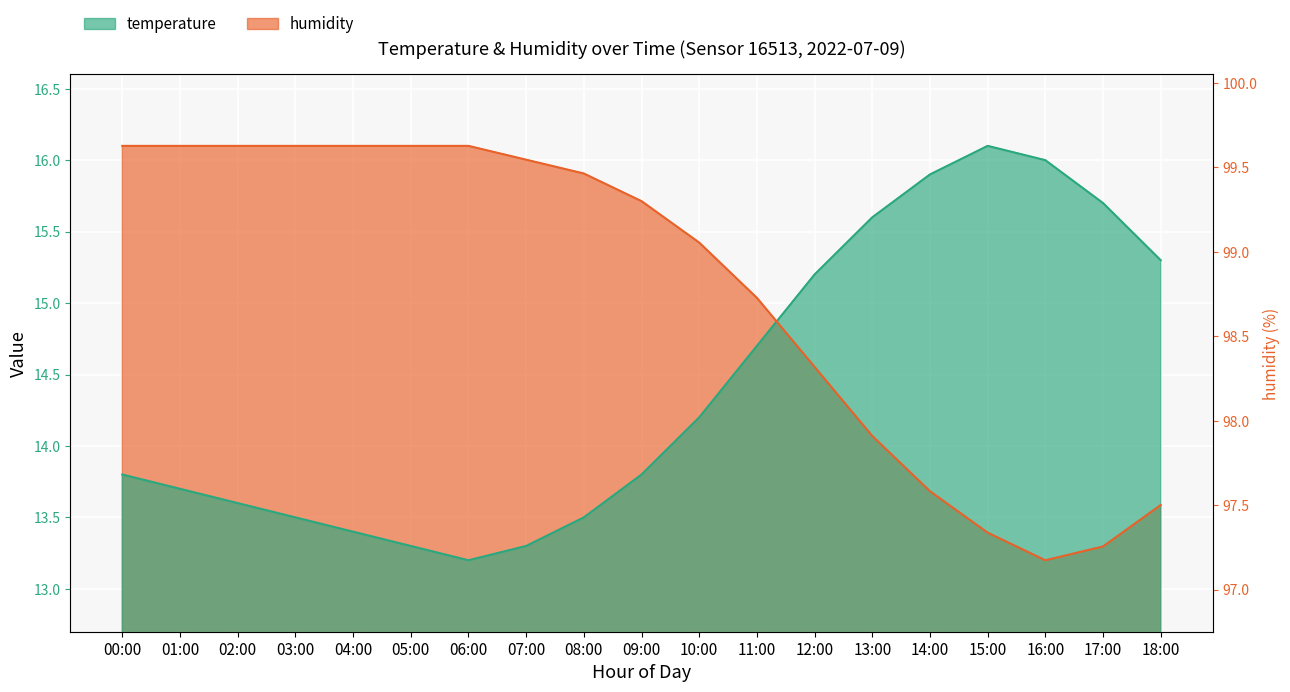

Rank the series by their maximum value, from lowest to highest.

temperature, humidity